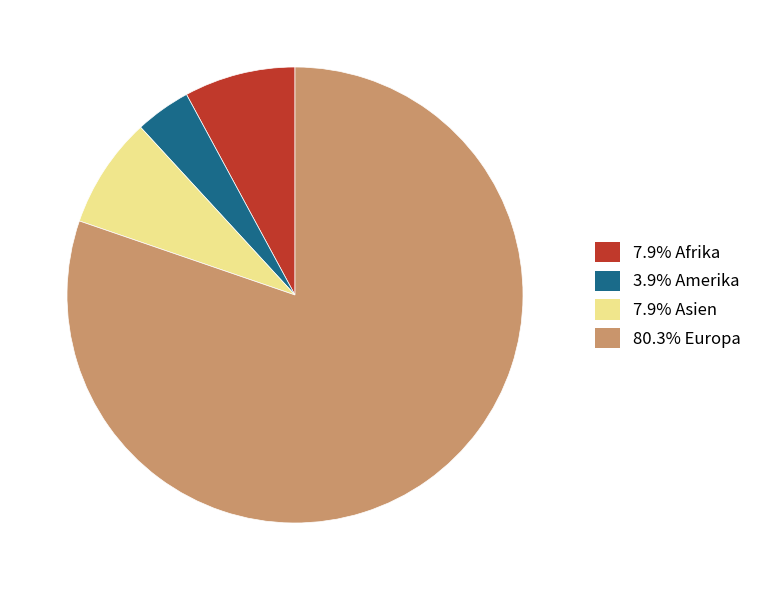

How many segments does this pie chart have?

4